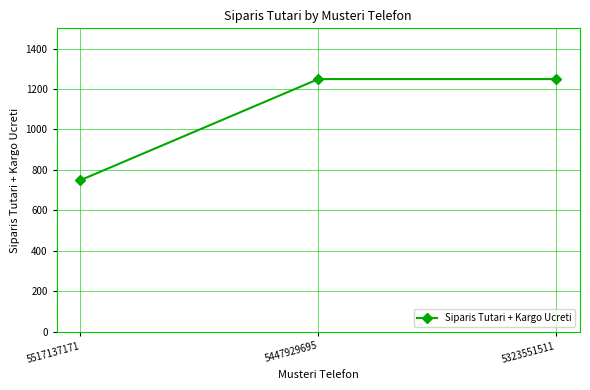

What is the value of the 3rd point from the left?

1249